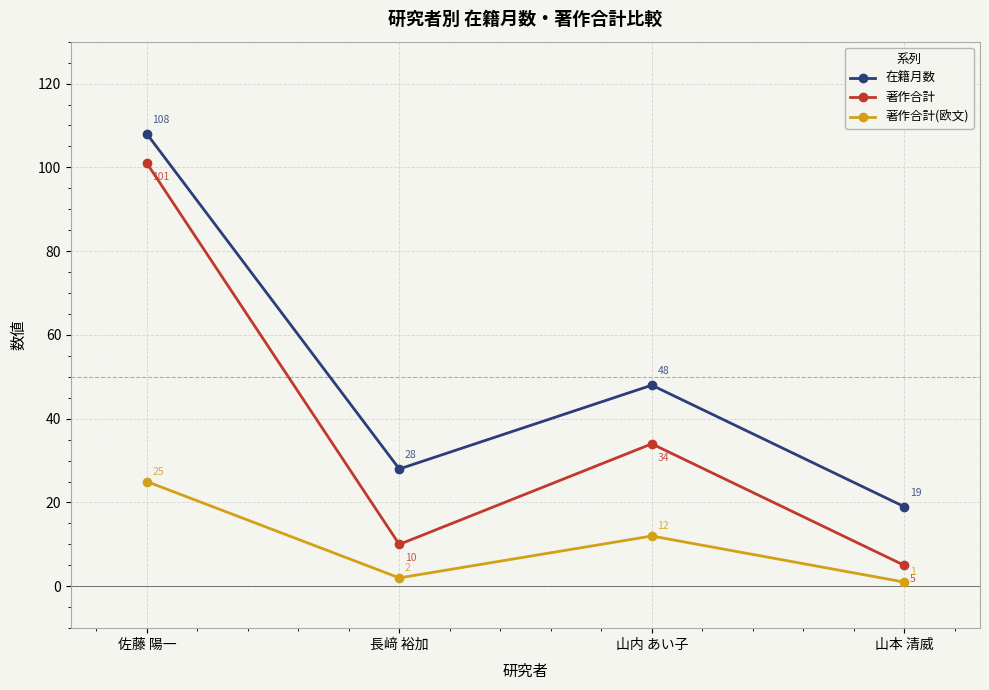

At which category does 著作合計 reach its first local peak?

山内 あい子